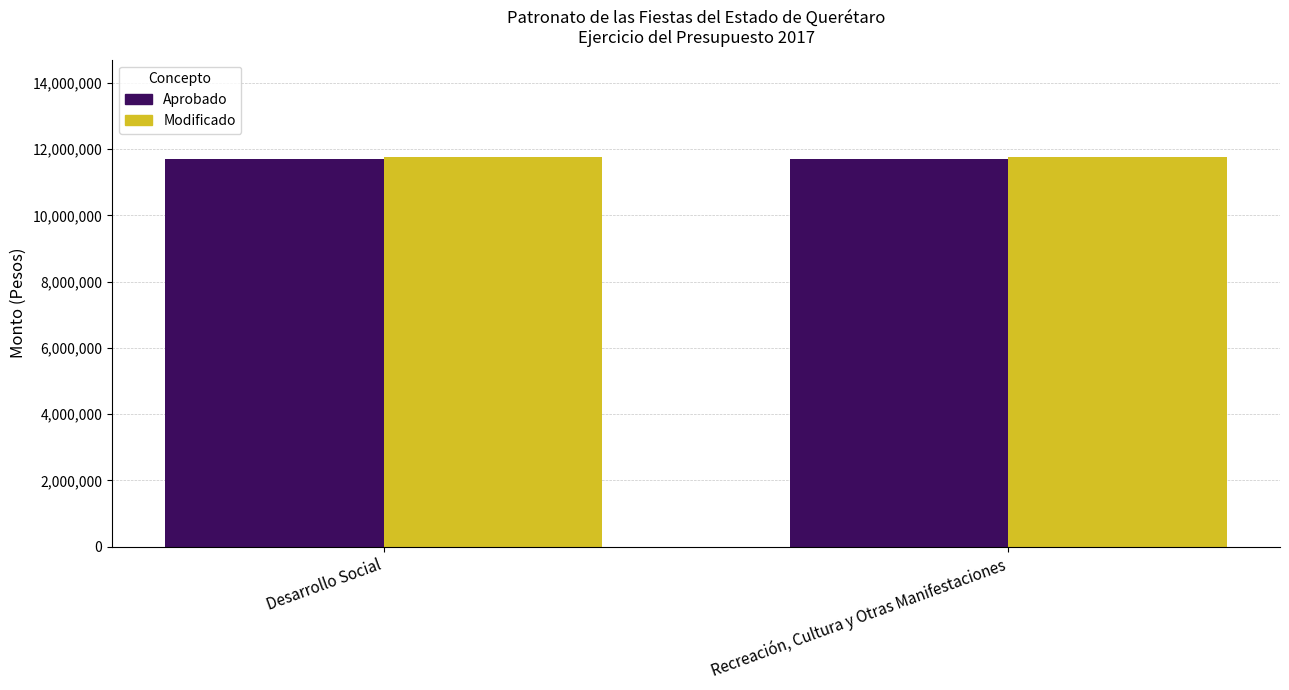

The value of Aprobado at Desarrollo Social is 18317425. True or false?

False